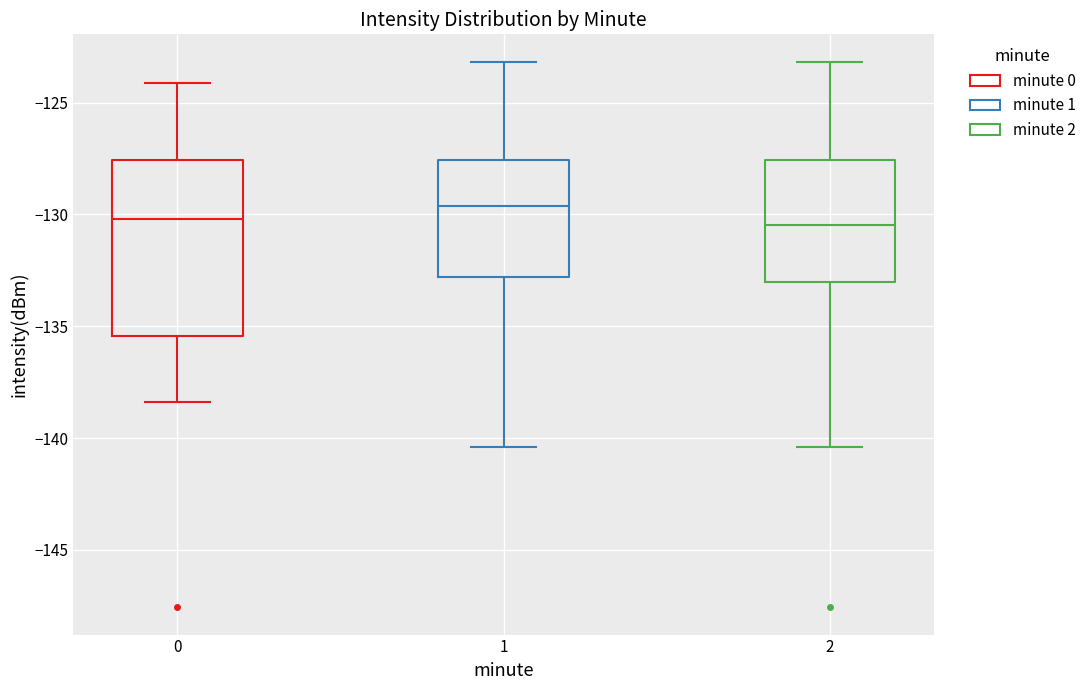

Which box is the tallest, from its lower edge to its upper edge?

0